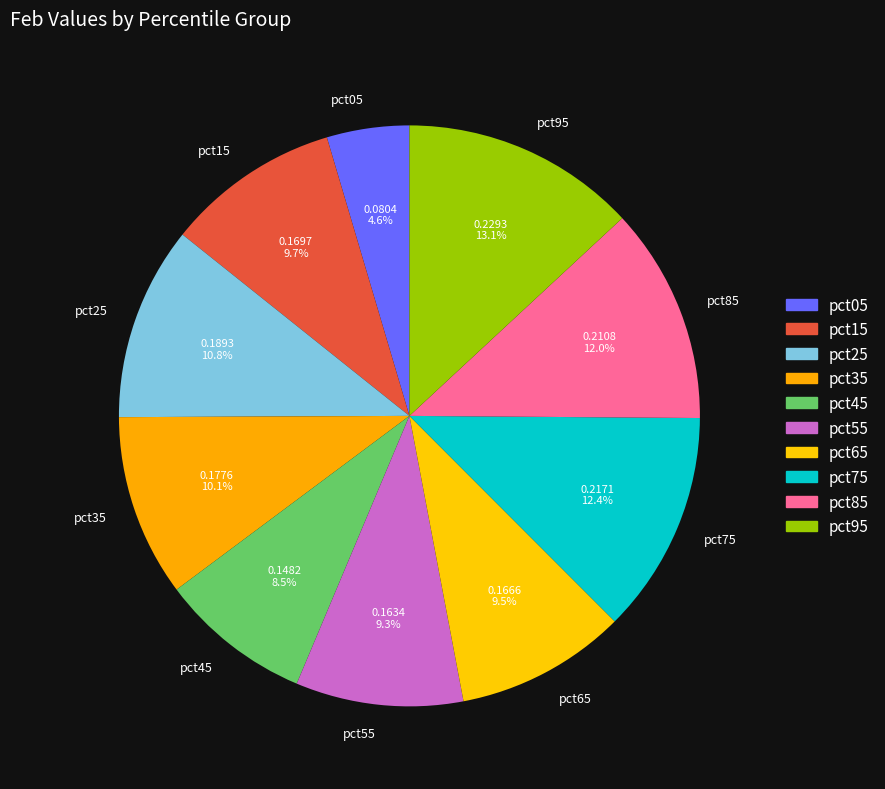

Does pct95 represent more than half of the total?

No